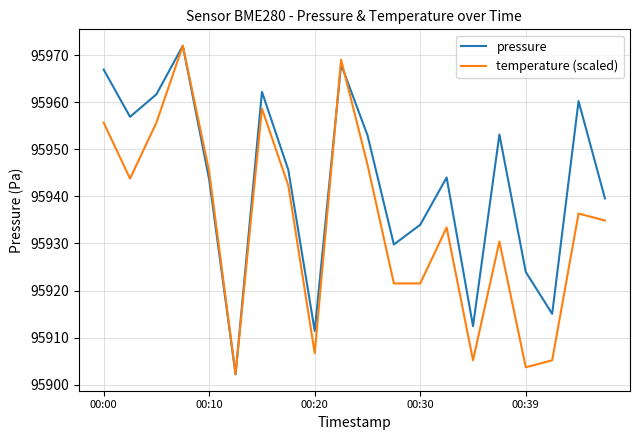

List the series in order of their overall mean, lowest first.

temperature (scaled), pressure